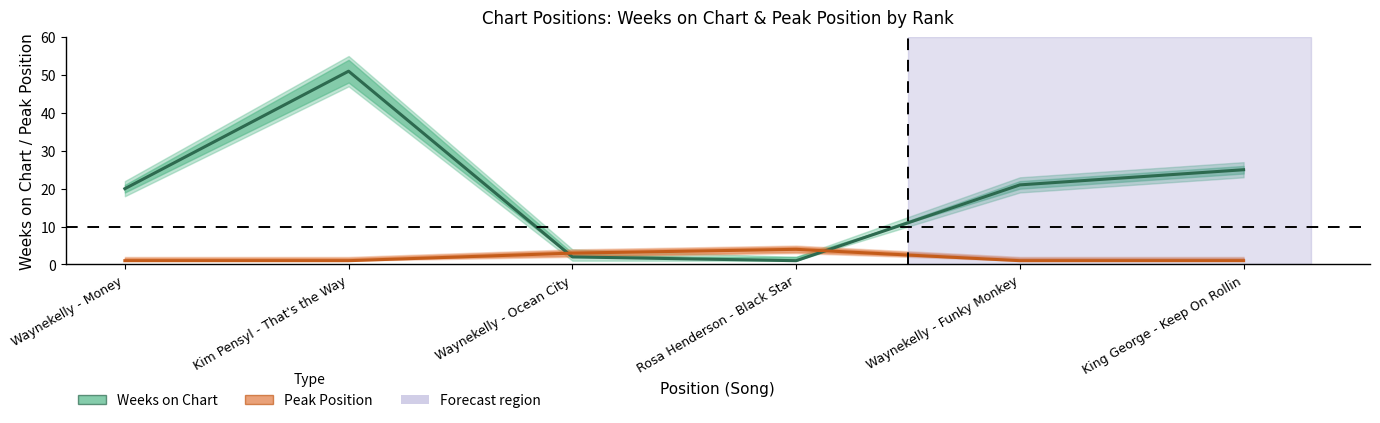

What is the difference between the maximum and minimum values in the Weeks on Chart series?

50